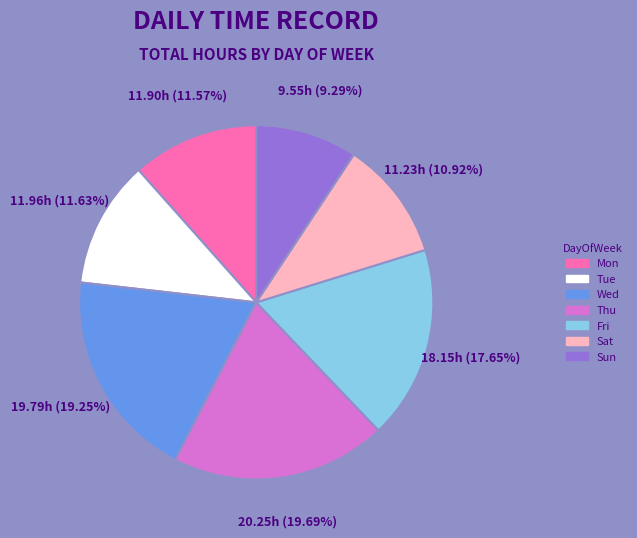

Between Tue and Fri, which is larger?

Fri